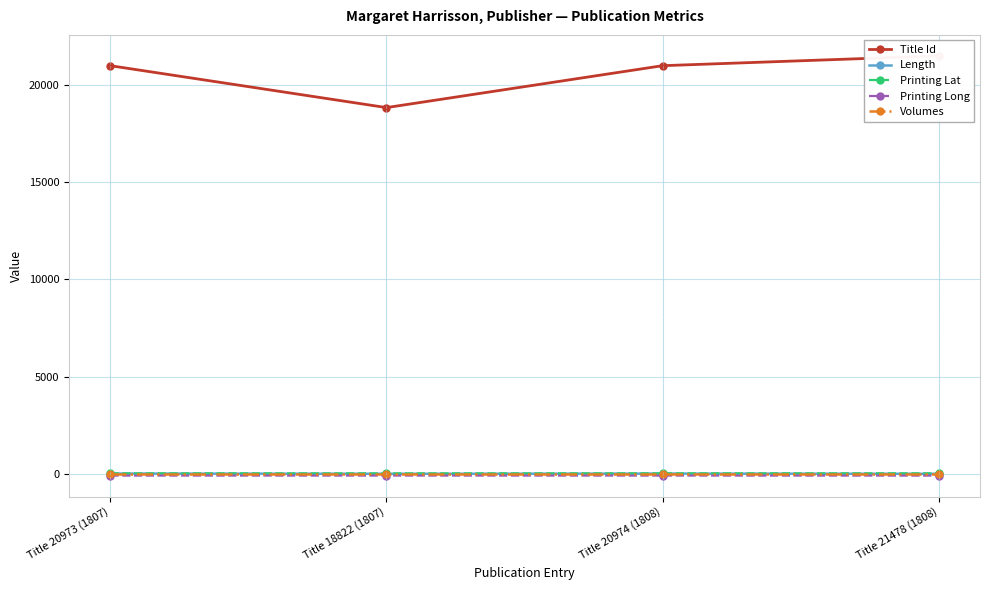

At which category is the sum across all series the highest?

Title 21478 (1808)